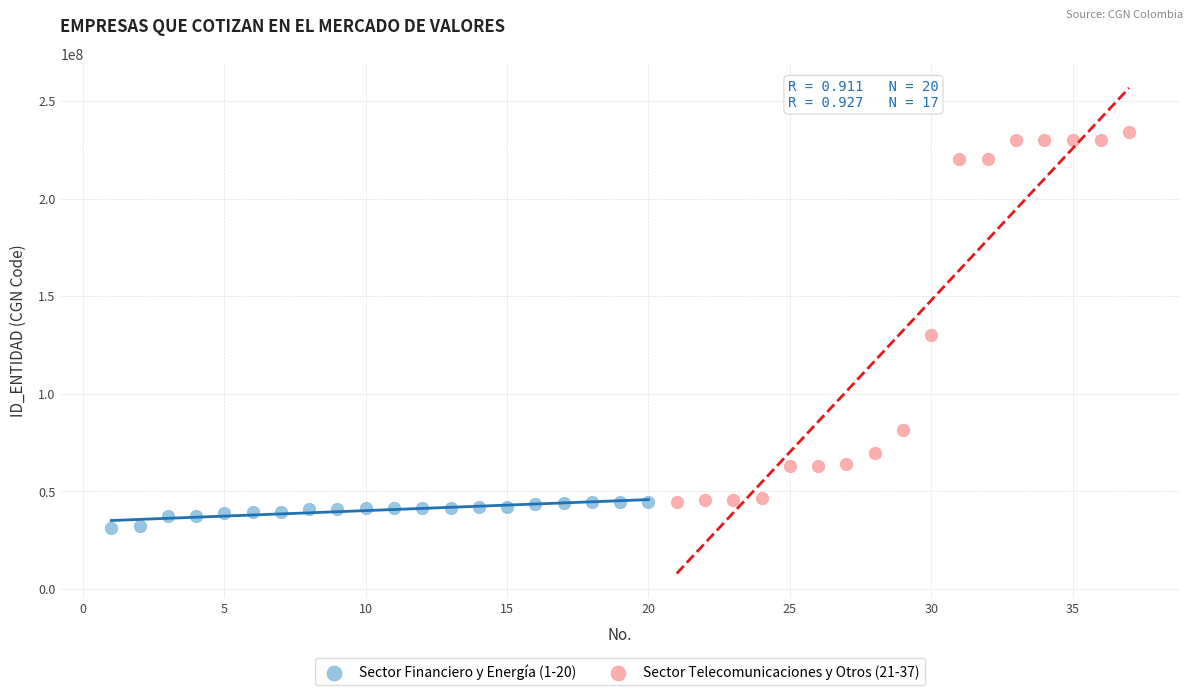

Which series reaches the minimum Y coordinate?

Sector Financiero y Energía (1-20)